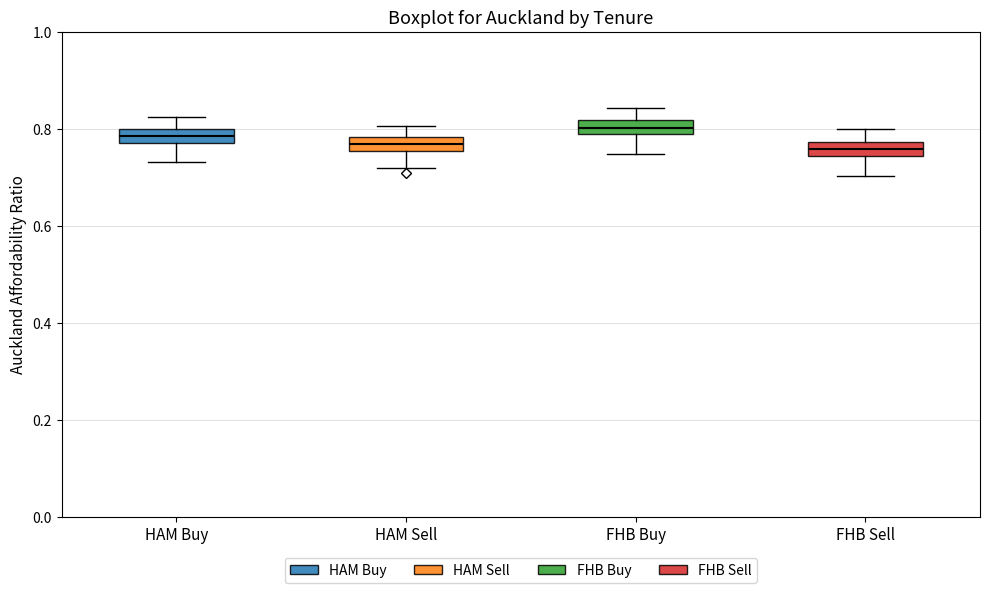

Where does the lower whisker of the box for HAM Buy end on the y-axis? The values are not printed on the chart, so give them approximately, as read against the axis.

0.74